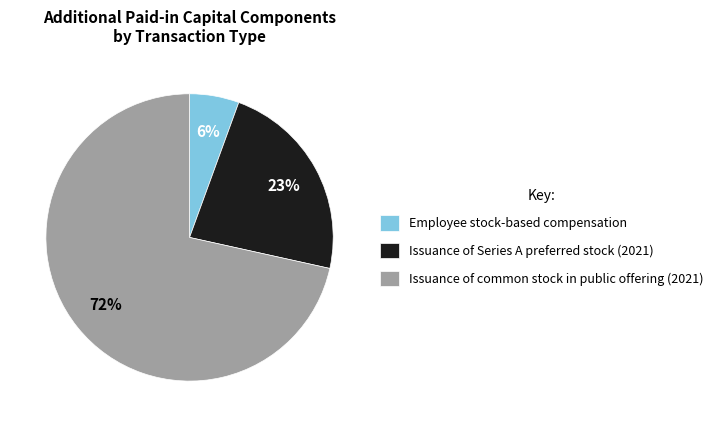

Rank the categories by value from highest to lowest.

Issuance of common stock in public offering (2021), Issuance of Series A preferred stock (2021), Employee stock-based compensation